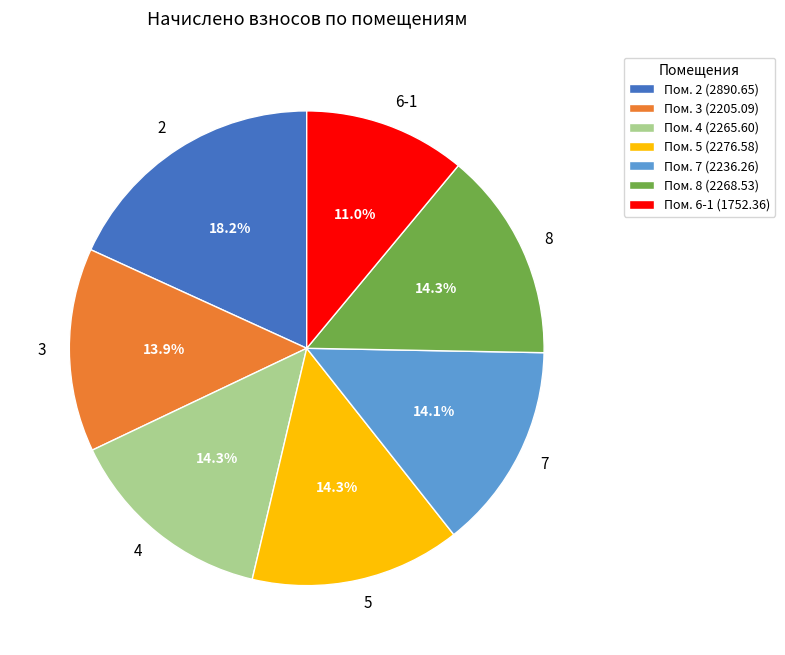

To the nearest percent, what is the combined percentage of 5 and 6-1?

25%